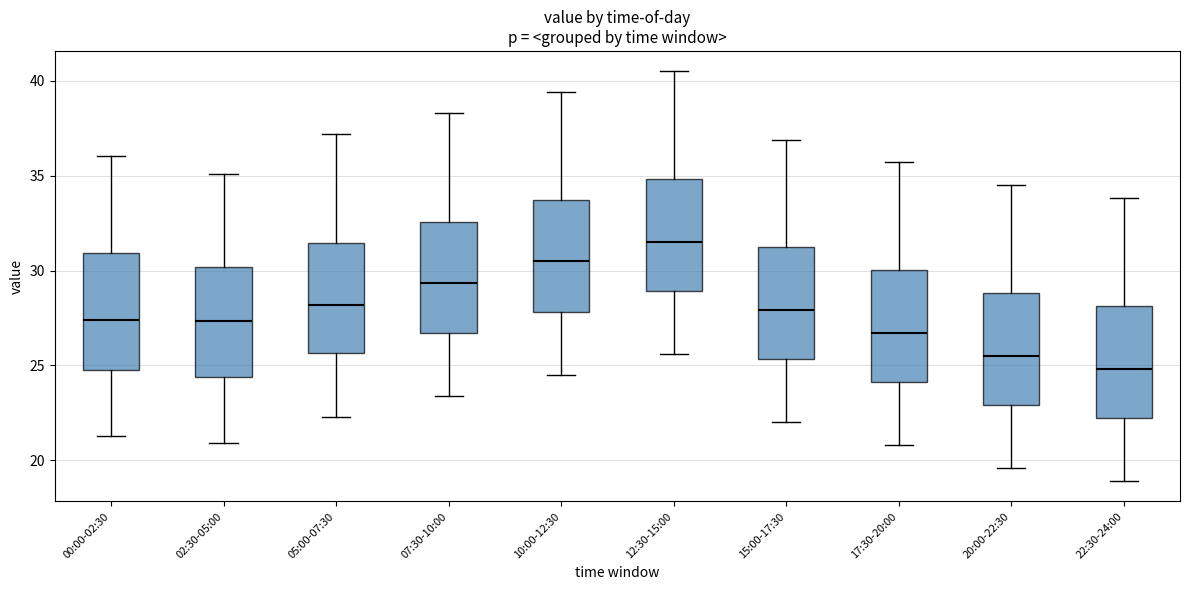

Reading left to right, read every box against the y-axis: the position of its median line, the range the box covers, and the ends of its whiskers. The values are not printed on the chart, so give them approximately, as read against the axis.

00:00-02:30: median 27.5, box 25.0 to 31.0, whiskers 21.5 to 36.0
02:30-05:00: median 27.5, box 24.5 to 30.0, whiskers 21.0 to 35.0
05:00-07:30: median 28.0, box 25.5 to 31.5, whiskers 22.5 to 37.0
07:30-10:00: median 29.5, box 26.5 to 32.5, whiskers 23.5 to 38.5
10:00-12:30: median 30.5, box 28.0 to 33.5, whiskers 24.5 to 39.5
12:30-15:00: median 31.5, box 29.0 to 35.0, whiskers 25.5 to 40.5
15:00-17:30: median 28.0, box 25.5 to 31.0, whiskers 22.0 to 37.0
17:30-20:00: median 26.5, box 24.0 to 30.0, whiskers 21.0 to 35.5
20:00-22:30: median 25.5, box 23.0 to 29.0, whiskers 19.5 to 34.5
22:30-24:00: median 25.0, box 22.0 to 28.0, whiskers 19.0 to 34.0